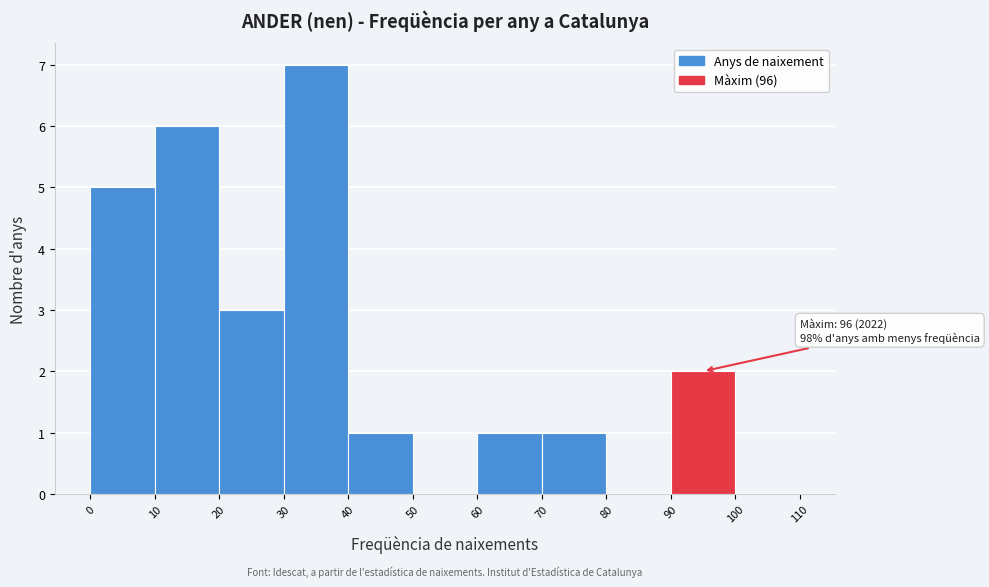

Over which range of the x-axis is the bar tallest?

30 to 40